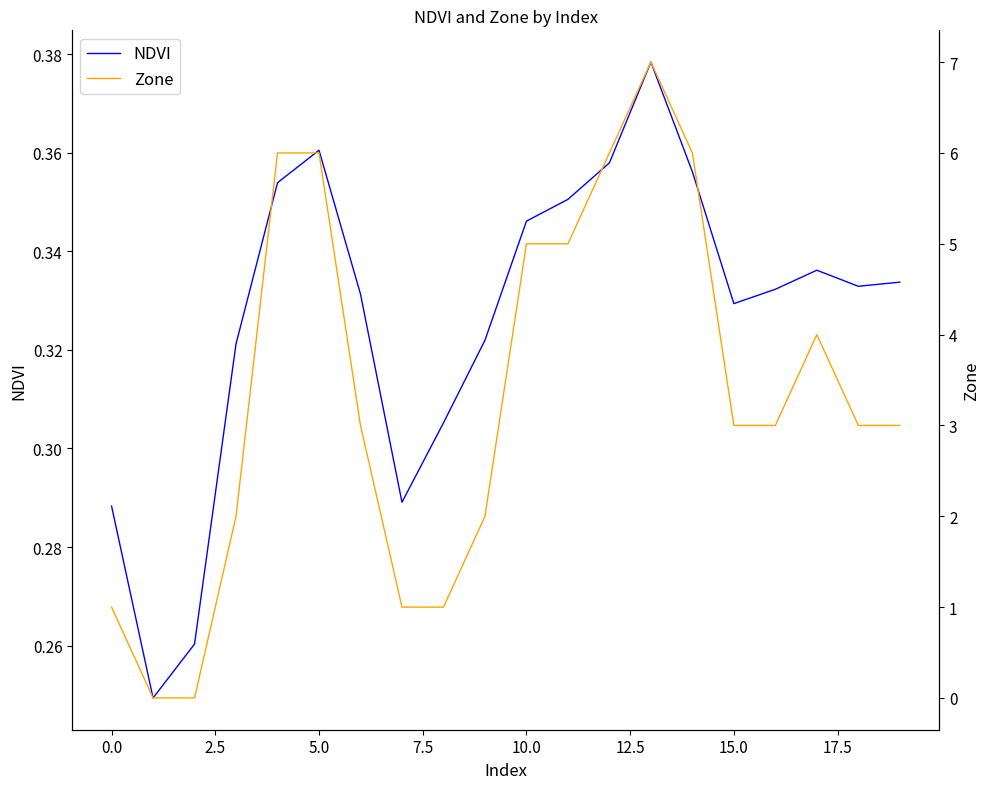

Does the chart have visible grid lines?

No